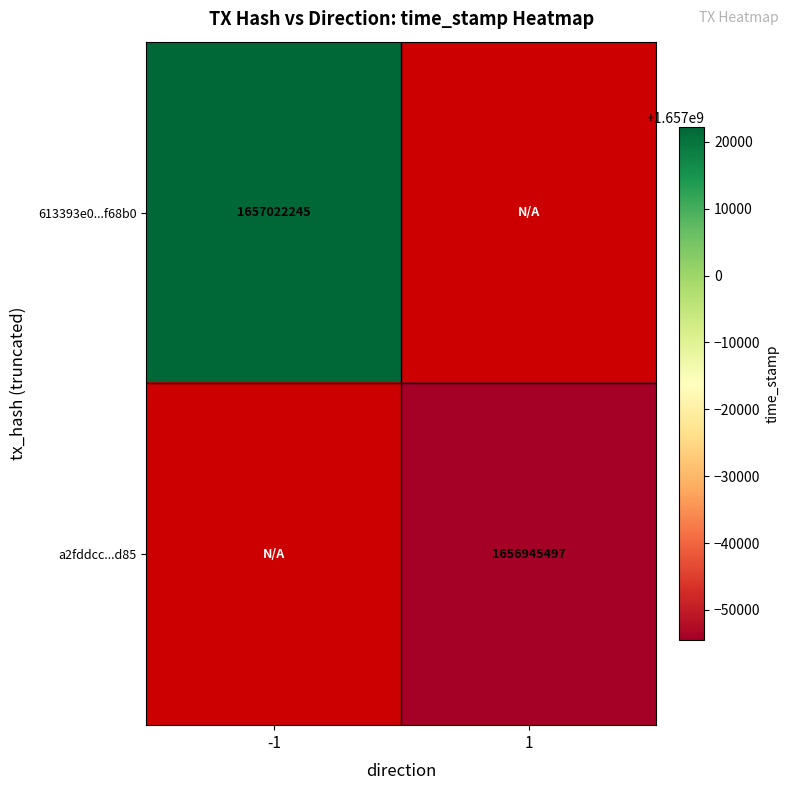

True or false: 613393e0...f68b0 has a value of 417688785 at -1.

False